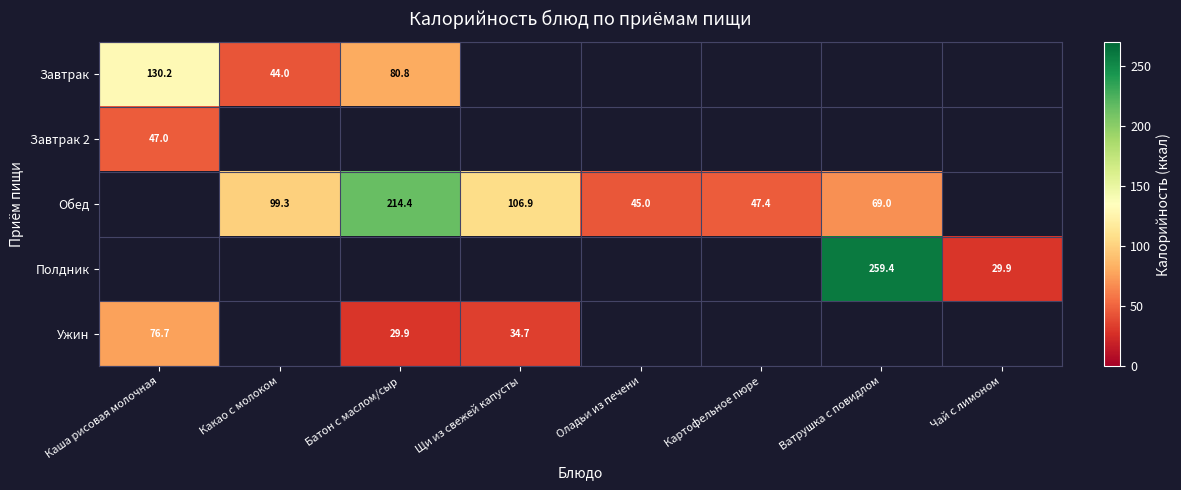

Which has a higher value, Какао с молоком or Оладьи из печени?

Оладьи из печени